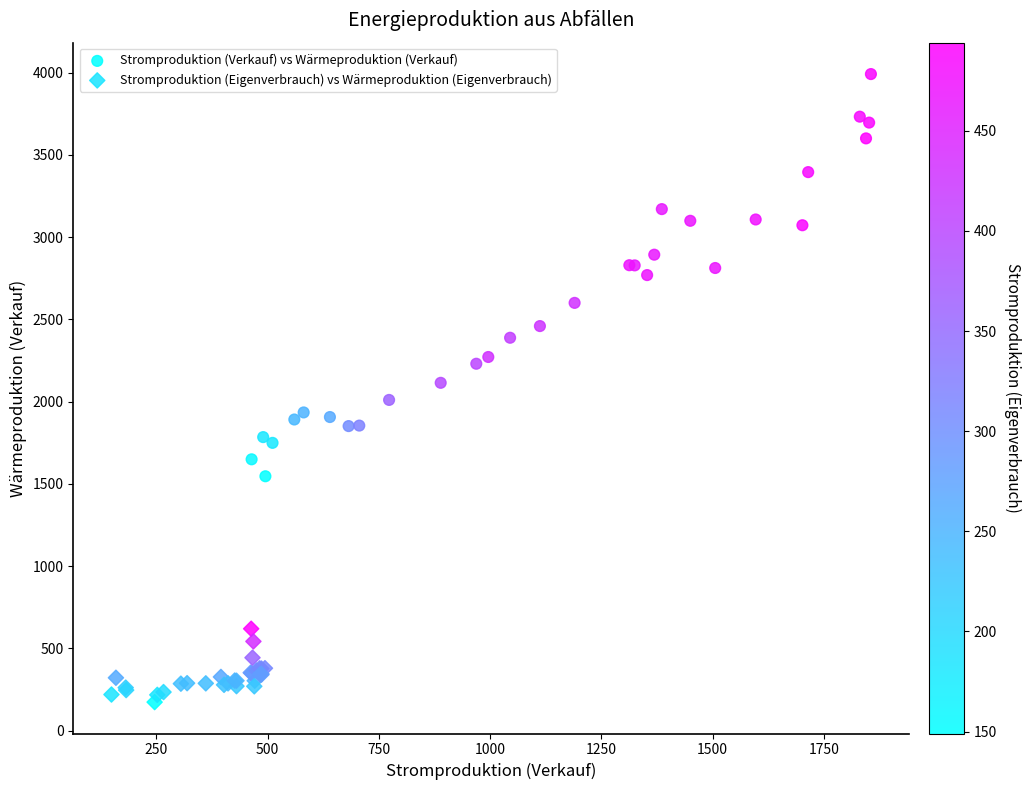

What are all the series names shown in the legend?

Stromproduktion (Verkauf) vs Wärmeproduktion (Verkauf), Stromproduktion (Eigenverbrauch) vs Wärmeproduktion (Eigenverbrauch)